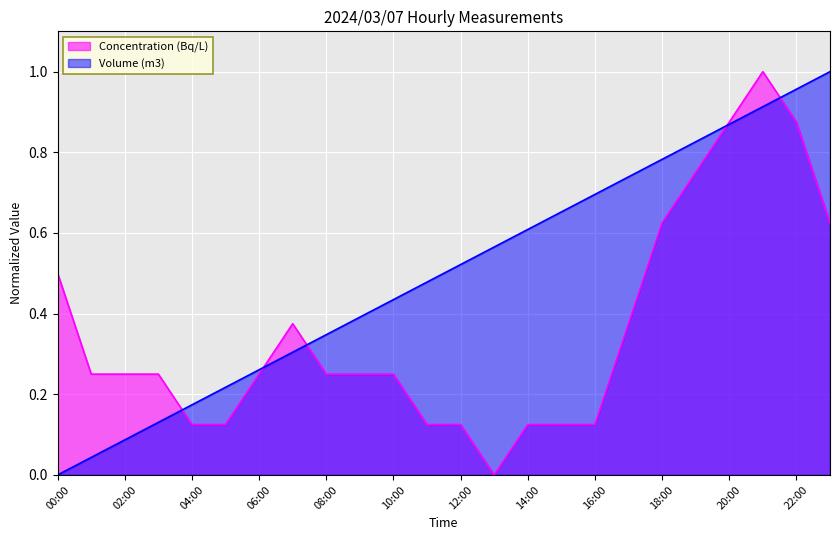

Reading left to right, transcribe all the data shown in this chart.

Concentration (Bq/L): 0.5	0.2	0.2	0.2	0.1	0.1	0.2	0.4	0.2	0.2	0.2	0.1	0.1	0.0	0.1	0.1	0.1	0.4	0.6	0.8	0.9	1.0	0.9	0.6
Volume (m3): 0.0	0.0	0.1	0.1	0.2	0.2	0.3	0.3	0.3	0.4	0.4	0.5	0.5	0.6	0.6	0.7	0.7	0.7	0.8	0.8	0.9	0.9	1.0	1.0